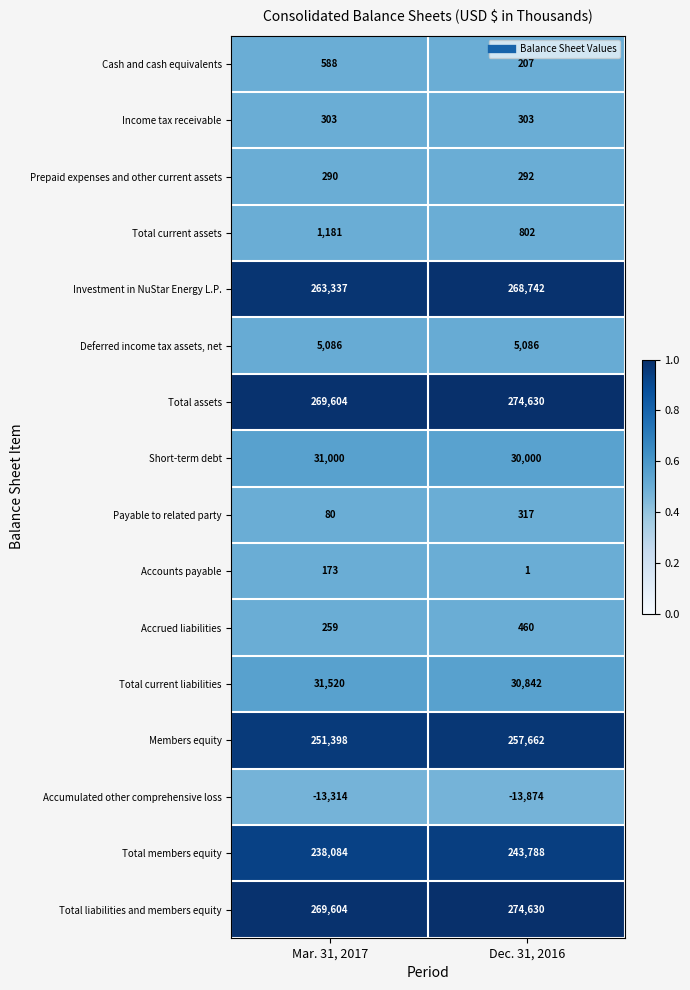

At which label does Short-term debt reach its peak?

Mar. 31, 2017